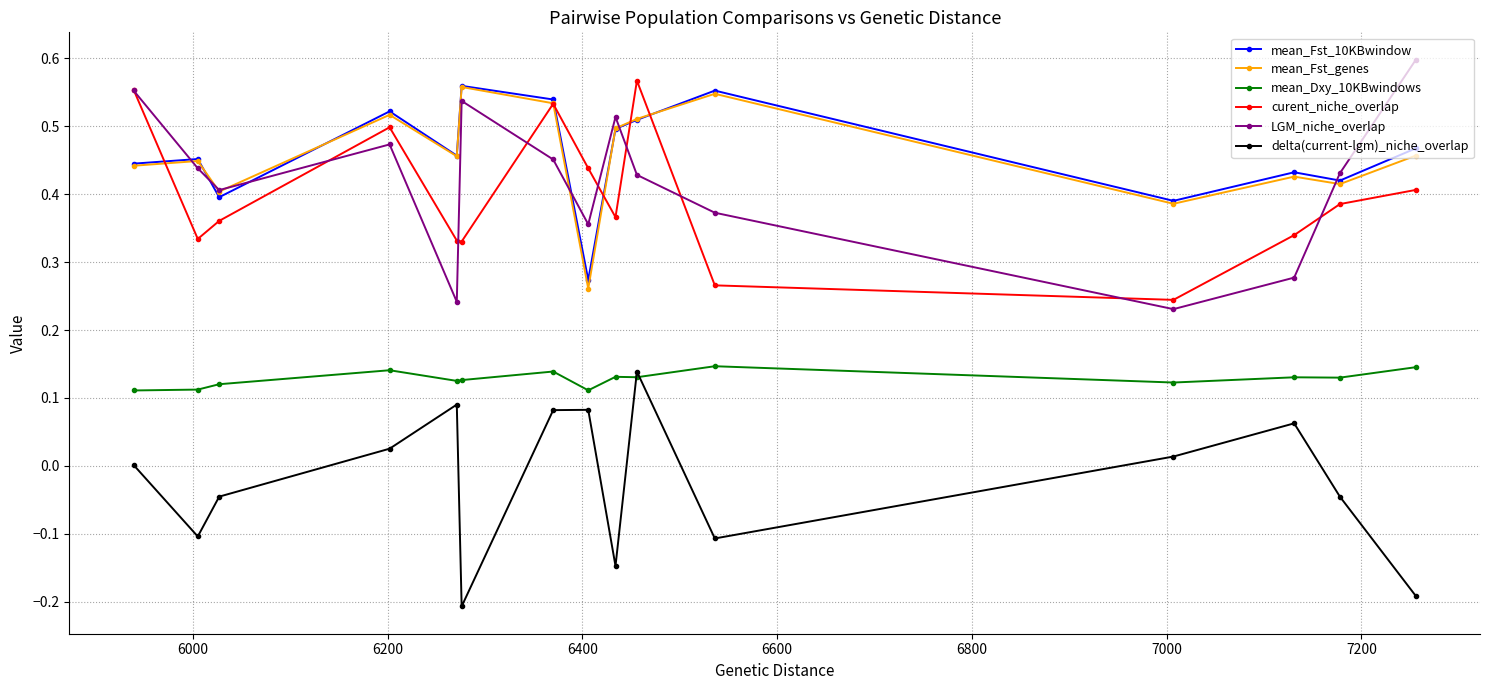

True or false: LGM_niche_overlap and delta(current-lgm)_niche_overlap cross at least once.

False